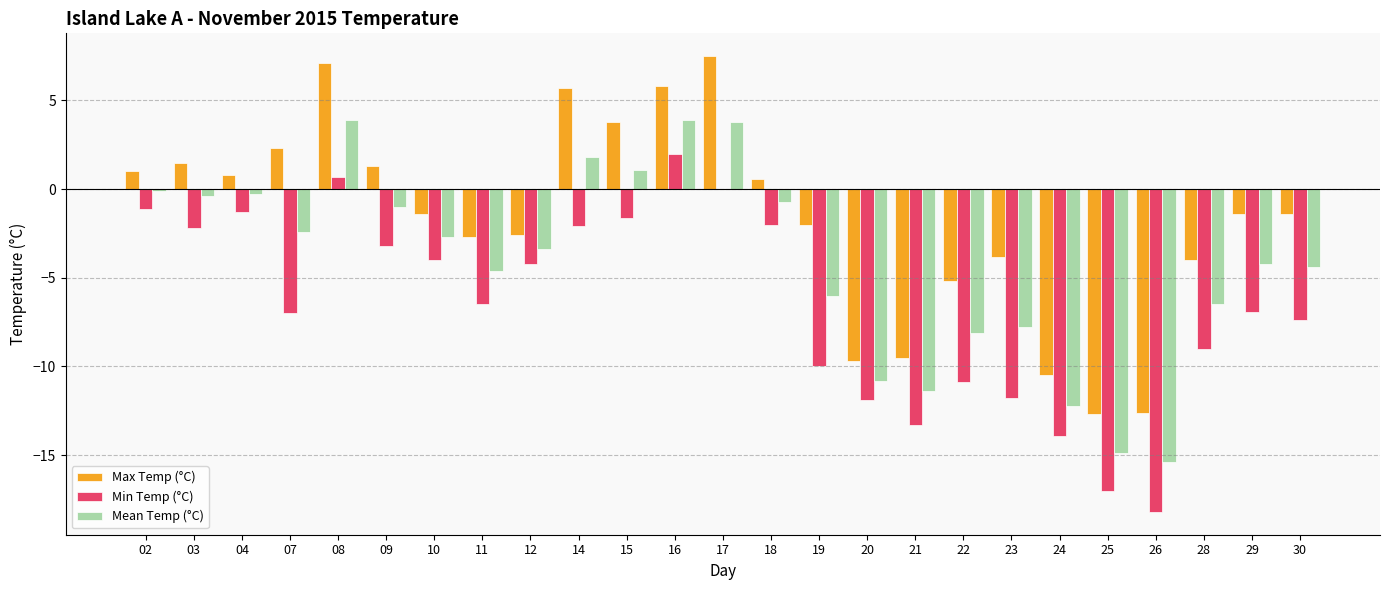

Is it true that Mean Temp (°C) equals 1.8 at 14?

True